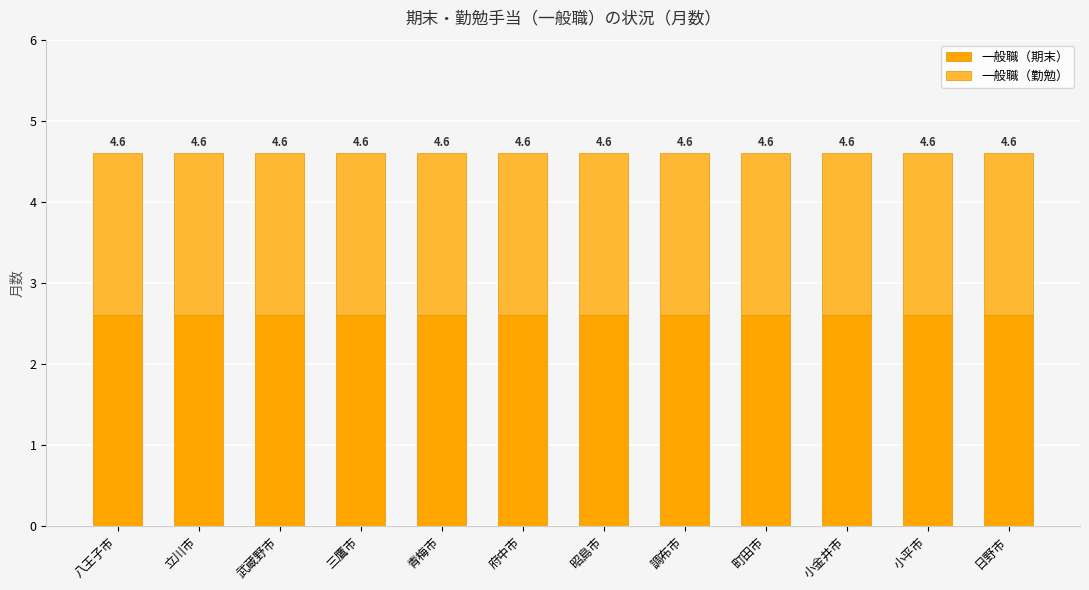

The value of 一般職（期末） at 武蔵野市 is 3.5. True or false?

False